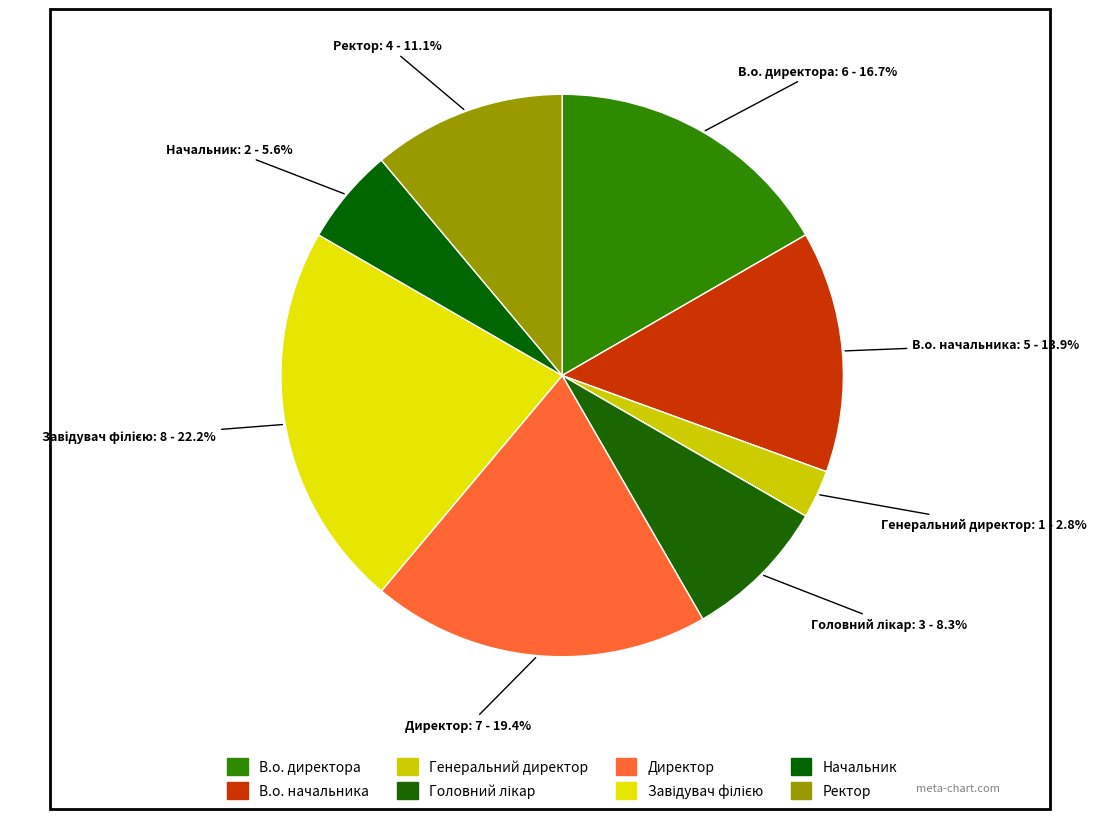

How many slices are in this pie chart?

8